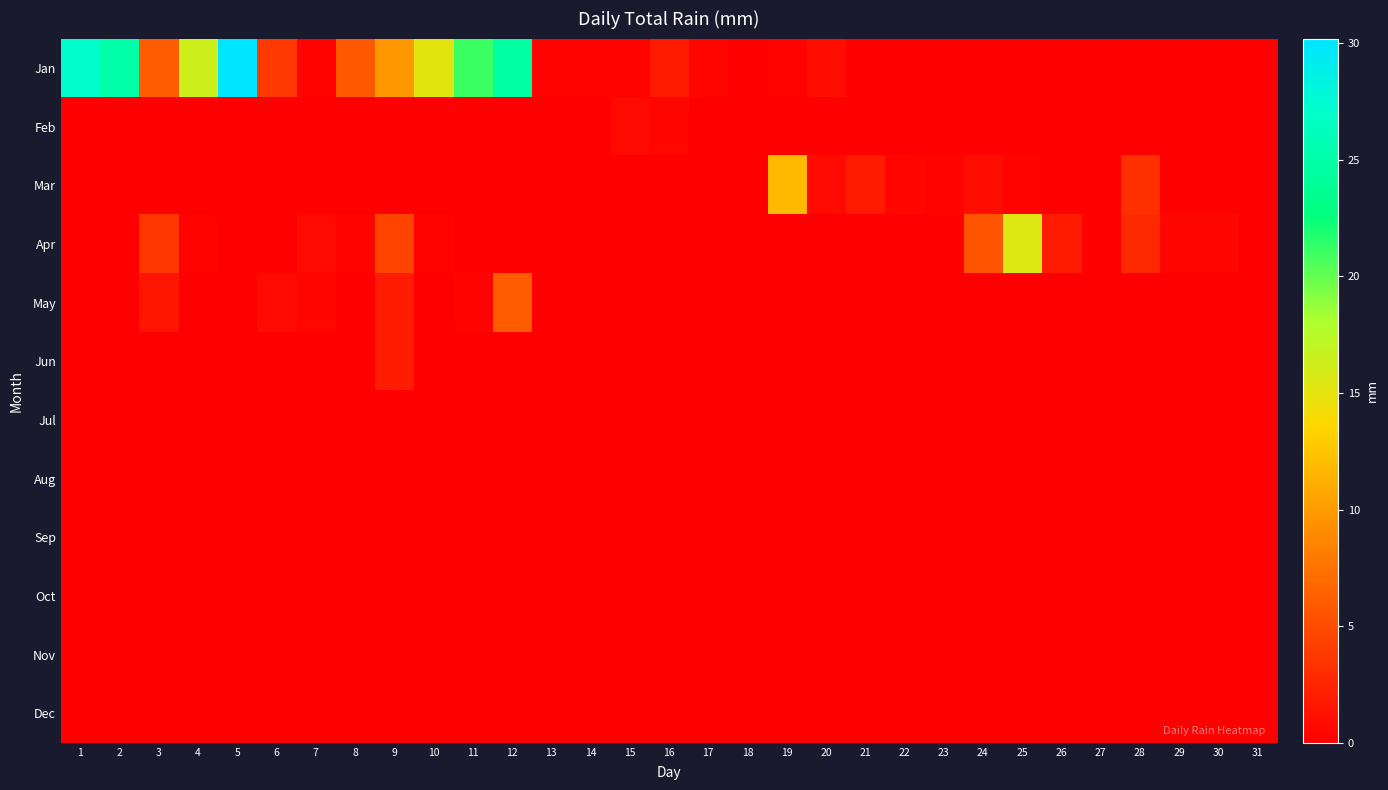

Reading left to right, extract all data points from this chart.

Jan: 1=27.2	2=25.1	3=6.1	4=16.3	5=30.2	6=3.8	7=0.2	8=5.8	9=9.9	10=15.2	11=21.1	12=24.6	13=0.2	14=0.2	15=0.2	16=1.8	17=0.5	18=0.0	19=0.2	20=1.0	21=0.0	22=0.0	23=0.0	24=0.0	25=0.0	26=0.0	27=0.0	28=0.0	29=0.0	30=0.0	31=0.0
Feb: 1=0.0	2=0.0	3=0.0	4=0.0	5=0.0	6=0.0	7=0.0	8=0.0	9=0.0	10=0.0	11=0.0	12=0.0	13=0.0	14=0.0	15=0.8	16=0.5	17=0.0	18=0.0	19=0.0	20=0.0	21=0.0	22=0.0	23=0.0	24=0.0	25=0.0	26=0.0	27=0.0	28=0.0	29=0.0	30=0.0	31=0.0
Mar: 1=0.0	2=0.0	3=0.0	4=0.0	5=0.0	6=0.0	7=0.0	8=0.0	9=0.0	10=0.0	11=0.0	12=0.0	13=0.0	14=0.0	15=0.0	16=0.0	17=0.0	18=0.0	19=11.9	20=0.8	21=1.8	22=0.5	23=0.2	24=1.0	25=0.2	26=0.0	27=0.0	28=3.3	29=0.0	30=0.0	31=0.0
Apr: 1=0.0	2=0.0	3=3.6	4=0.2	5=0.0	6=0.0	7=0.8	8=0.2	9=4.6	10=0.2	11=0.0	12=0.0	13=0.0	14=0.0	15=0.0	16=0.0	17=0.0	18=0.0	19=0.0	20=0.0	21=0.0	22=0.0	23=0.0	24=5.6	25=15.5	26=1.8	27=0.0	28=2.8	29=0.5	30=0.5	31=0.0
May: 1=0.0	2=0.0	3=1.5	4=0.0	5=0.0	6=0.8	7=0.5	8=0.0	9=2.0	10=0.0	11=0.2	12=6.1	13=0.0	14=0.0	15=0.0	16=0.0	17=0.0	18=0.0	19=0.0	20=0.0	21=0.0	22=0.0	23=0.0	24=0.0	25=0.0	26=0.0	27=0.0	28=0.0	29=0.0	30=0.0	31=0.0
Jun: 1=0.0	2=0.0	3=0.0	4=0.0	5=0.0	6=0.0	7=0.0	8=0.0	9=2.0	10=0.0	11=0.0	12=0.0	13=0.0	14=0.0	15=0.0	16=0.0	17=0.0	18=0.0	19=0.0	20=0.0	21=0.0	22=0.0	23=0.0	24=0.0	25=0.0	26=0.0	27=0.0	28=0.0	29=0.0	30=0.0	31=0.0
Jul: 1=0.0	2=0.0	3=0.0	4=0.0	5=0.0	6=0.0	7=0.0	8=0.0	9=0.0	10=0.0	11=0.0	12=0.0	13=0.0	14=0.0	15=0.0	16=0.0	17=0.0	18=0.0	19=0.0	20=0.0	21=0.0	22=0.0	23=0.0	24=0.0	25=0.0	26=0.0	27=0.0	28=0.0	29=0.0	30=0.0	31=0.0
Aug: 1=0.0	2=0.0	3=0.0	4=0.0	5=0.0	6=0.0	7=0.0	8=0.0	9=0.0	10=0.0	11=0.0	12=0.0	13=0.0	14=0.0	15=0.0	16=0.0	17=0.0	18=0.0	19=0.0	20=0.0	21=0.0	22=0.0	23=0.0	24=0.0	25=0.0	26=0.0	27=0.0	28=0.0	29=0.0	30=0.0	31=0.0
Sep: 1=0.0	2=0.0	3=0.0	4=0.0	5=0.0	6=0.0	7=0.0	8=0.0	9=0.0	10=0.0	11=0.0	12=0.0	13=0.0	14=0.0	15=0.0	16=0.0	17=0.0	18=0.0	19=0.0	20=0.0	21=0.0	22=0.0	23=0.0	24=0.0	25=0.0	26=0.0	27=0.0	28=0.0	29=0.0	30=0.0	31=0.0
Oct: 1=0.0	2=0.0	3=0.0	4=0.0	5=0.0	6=0.0	7=0.0	8=0.0	9=0.0	10=0.0	11=0.0	12=0.0	13=0.0	14=0.0	15=0.0	16=0.0	17=0.0	18=0.0	19=0.0	20=0.0	21=0.0	22=0.0	23=0.0	24=0.0	25=0.0	26=0.0	27=0.0	28=0.0	29=0.0	30=0.0	31=0.0
Nov: 1=0.0	2=0.0	3=0.0	4=0.0	5=0.0	6=0.0	7=0.0	8=0.0	9=0.0	10=0.0	11=0.0	12=0.0	13=0.0	14=0.0	15=0.0	16=0.0	17=0.0	18=0.0	19=0.0	20=0.0	21=0.0	22=0.0	23=0.0	24=0.0	25=0.0	26=0.0	27=0.0	28=0.0	29=0.0	30=0.0	31=0.0
Dec: 1=0.0	2=0.0	3=0.0	4=0.0	5=0.0	6=0.0	7=0.0	8=0.0	9=0.0	10=0.0	11=0.0	12=0.0	13=0.0	14=0.0	15=0.0	16=0.0	17=0.0	18=0.0	19=0.0	20=0.0	21=0.0	22=0.0	23=0.0	24=0.0	25=0.0	26=0.0	27=0.0	28=0.0	29=0.0	30=0.0	31=0.0